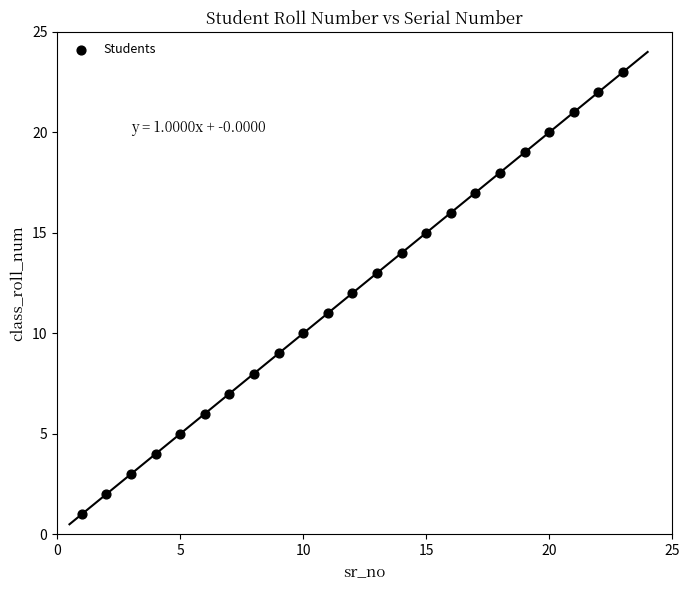

What is the range of Y values (max minus min)?

22